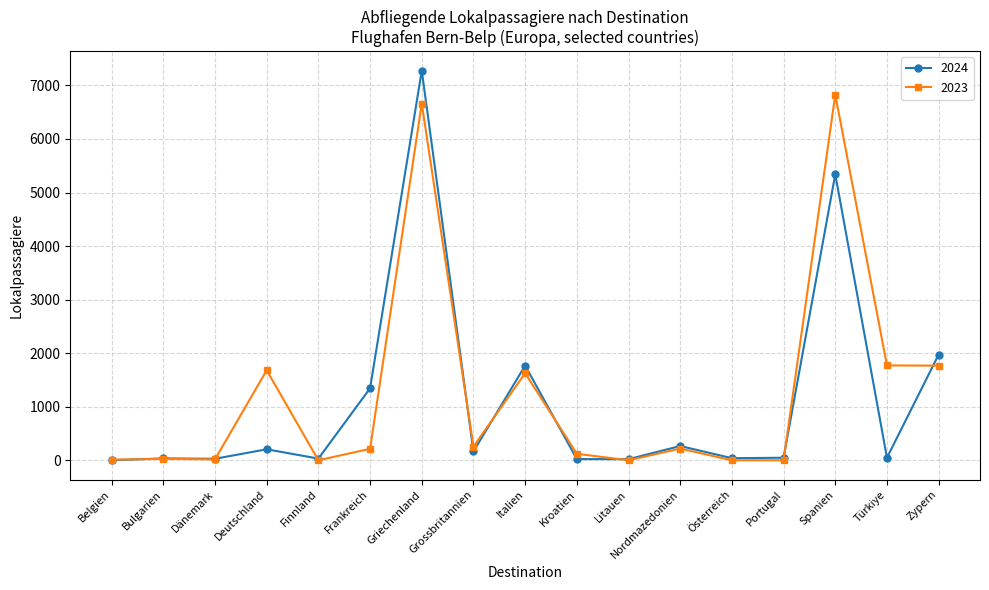

How many data points does each series have?

17